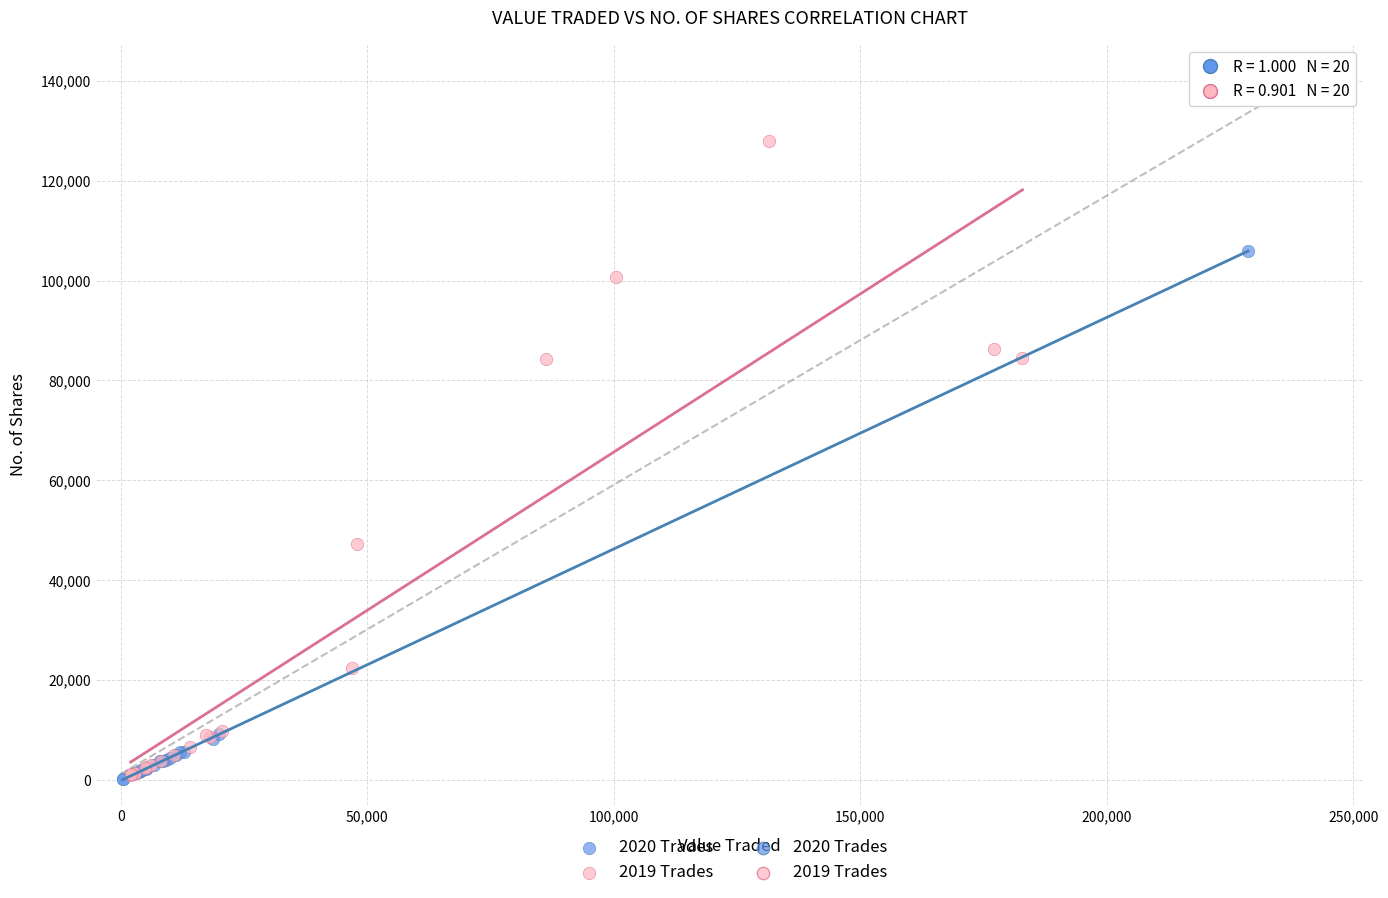

Which series has the widest spread of Y values?

2019 Trades